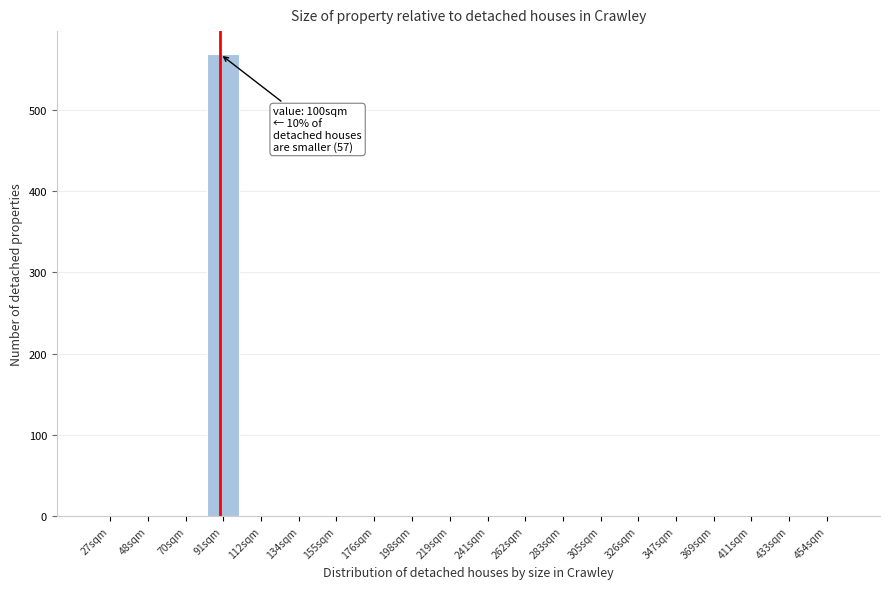

Reading left to right, list all the values displayed in this chart.

27sqm=0	48sqm=0	70sqm=0	91sqm=568	112sqm=0	134sqm=0	155sqm=0	176sqm=0	198sqm=0	219sqm=0	241sqm=0	262sqm=0	283sqm=0	305sqm=0	326sqm=0	347sqm=0	369sqm=0	411sqm=0	433sqm=0	454sqm=0